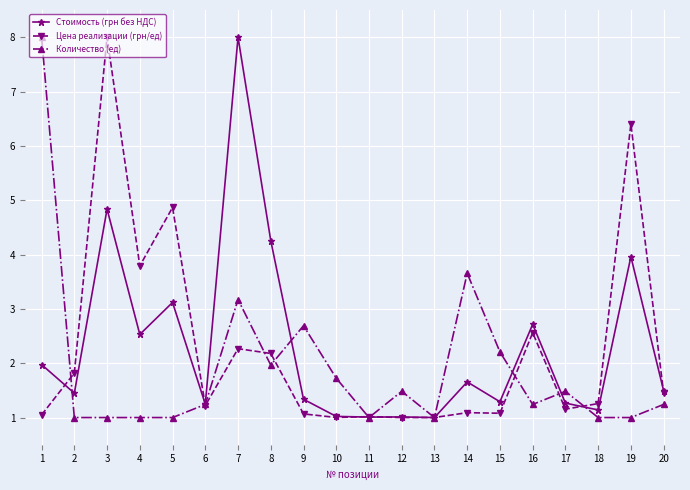

What is the highest value of the Стоимость (грн без НДС) series?

8.0